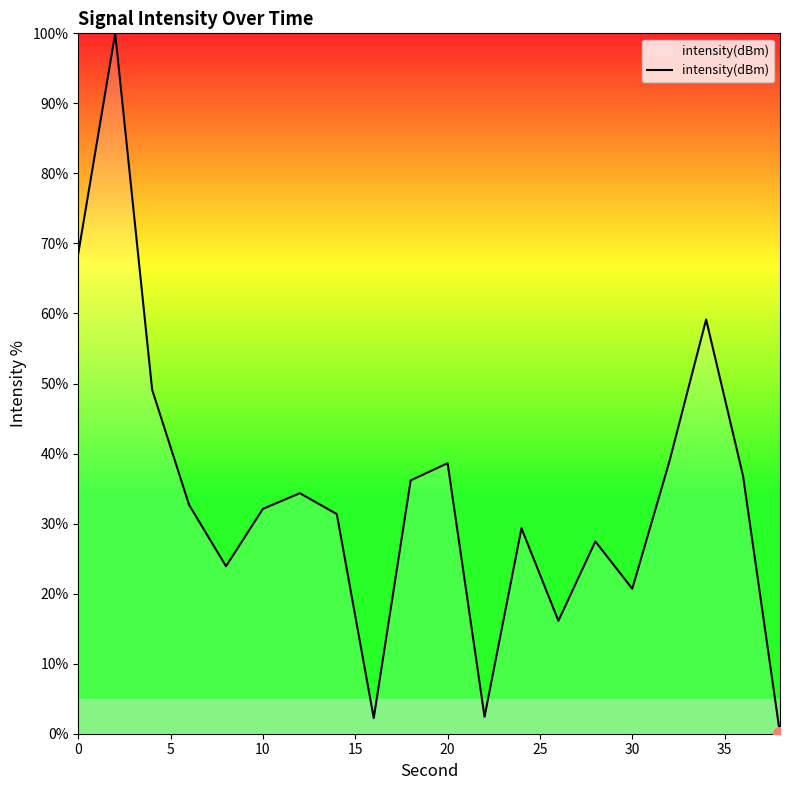

What is the maximum value shown in the chart?

100.0